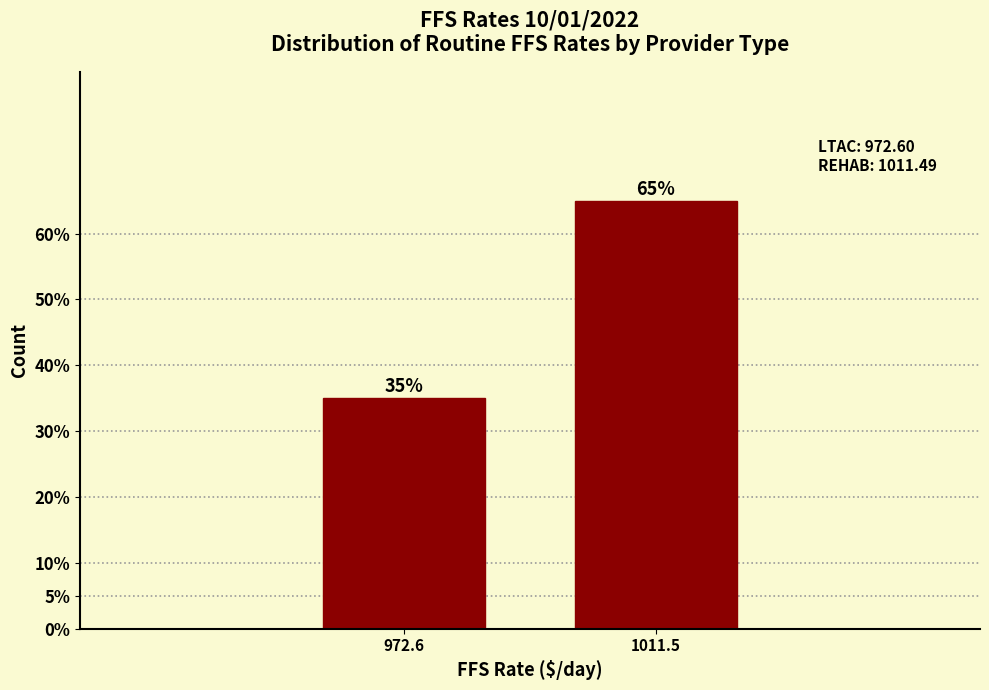

Reading left to right, extract all data points from this chart.

35	65